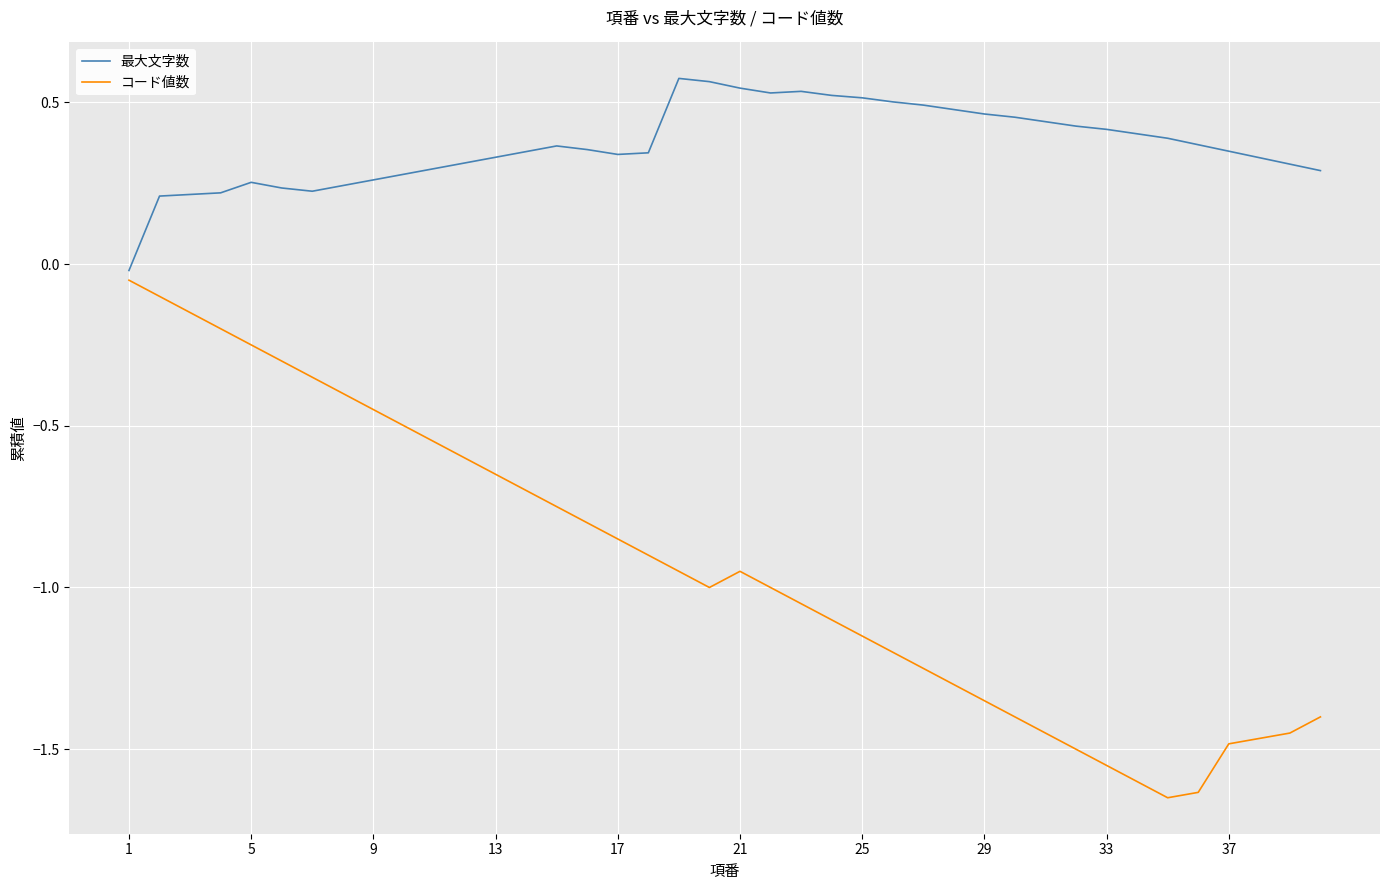

List the series in order of their peak value, lowest first.

コード値数, 最大文字数